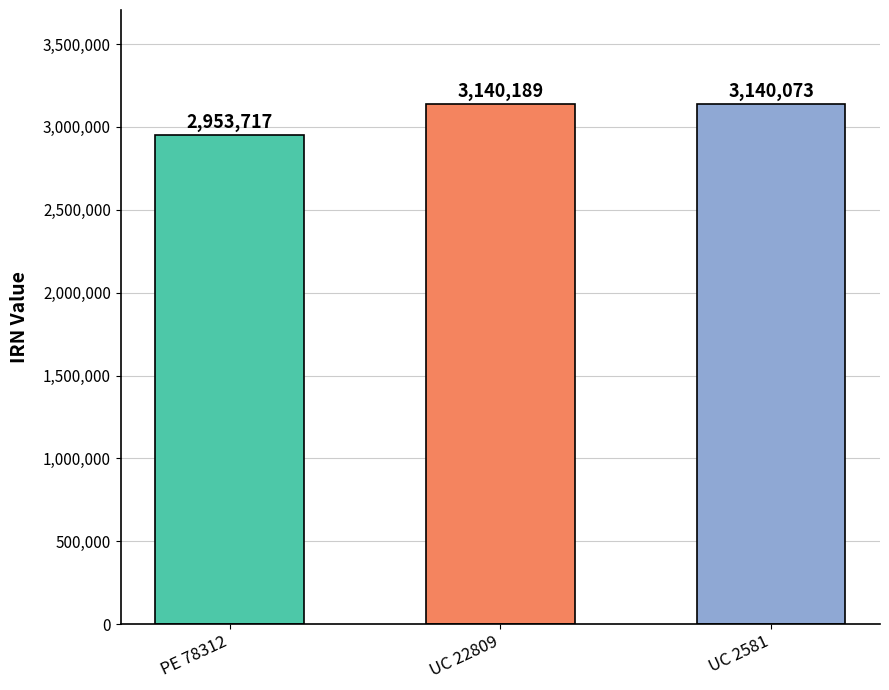

At which label does the data first exceed 3140073?

UC 22809